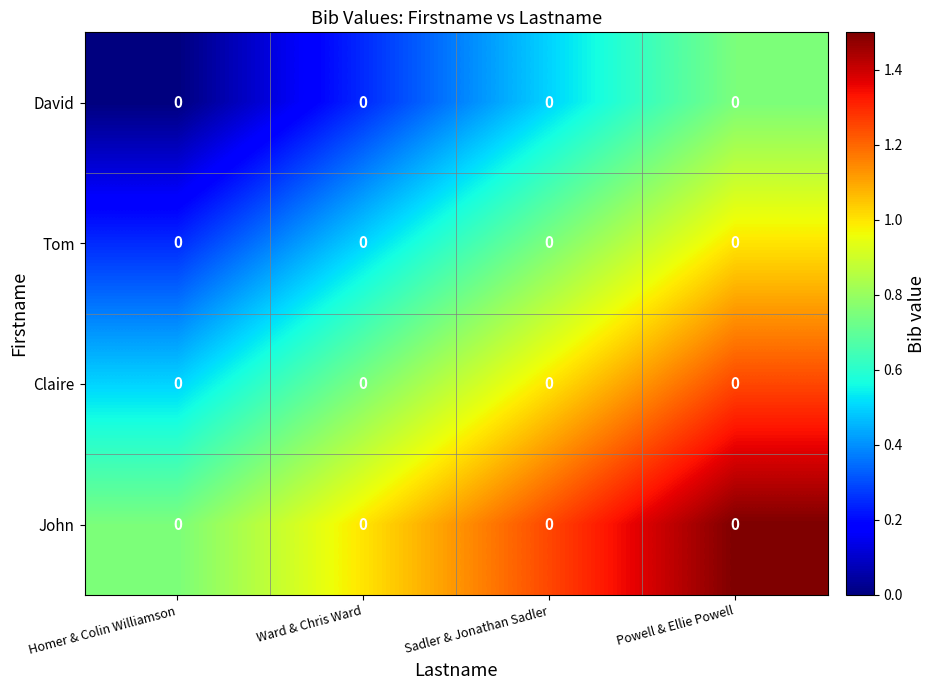

What is the total value across all series at Sadler & Jonathan Sadler?

3.5